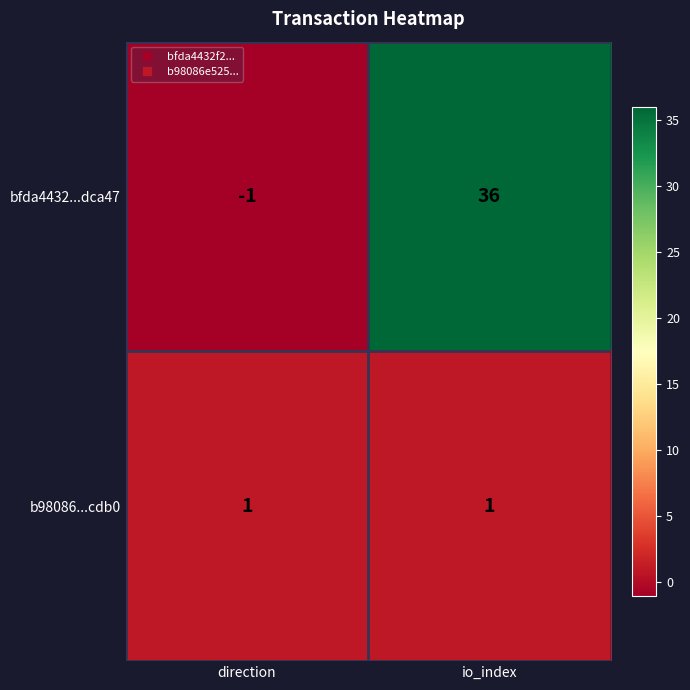

Reading left to right, list all the values displayed in this chart.

bfda4432...dca47: -1	36
b98086...cdb0: 1	1